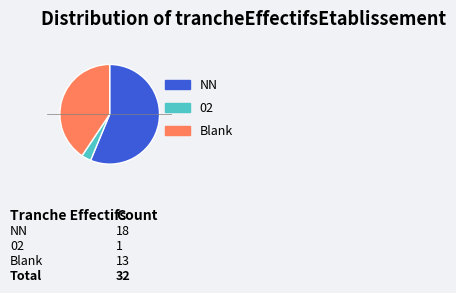

What is the majority slice?

NN